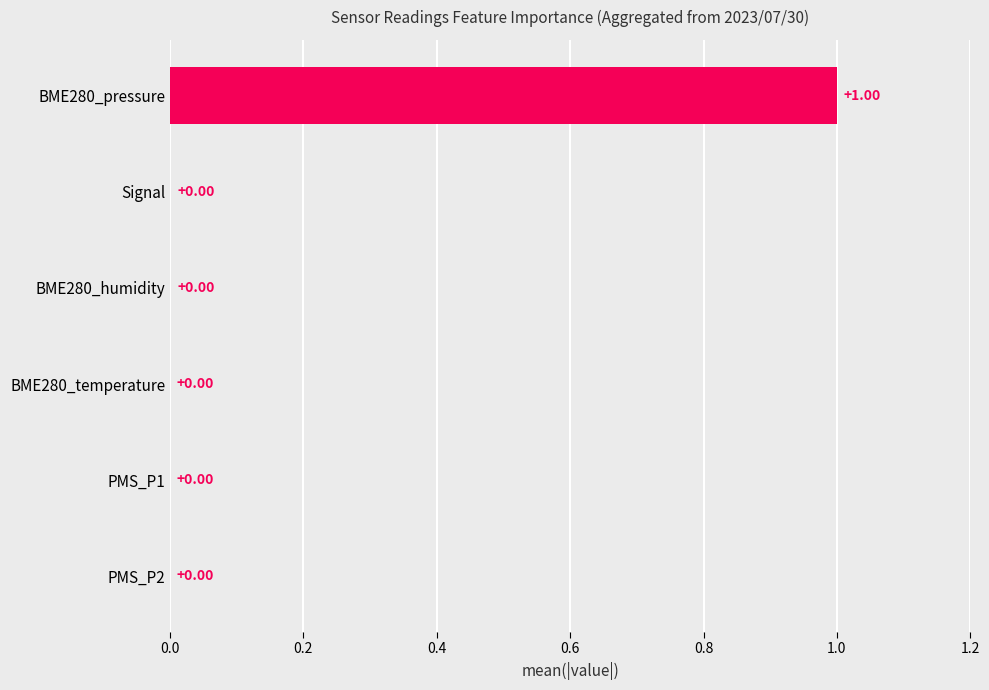

What is the sum of all values?

1.0